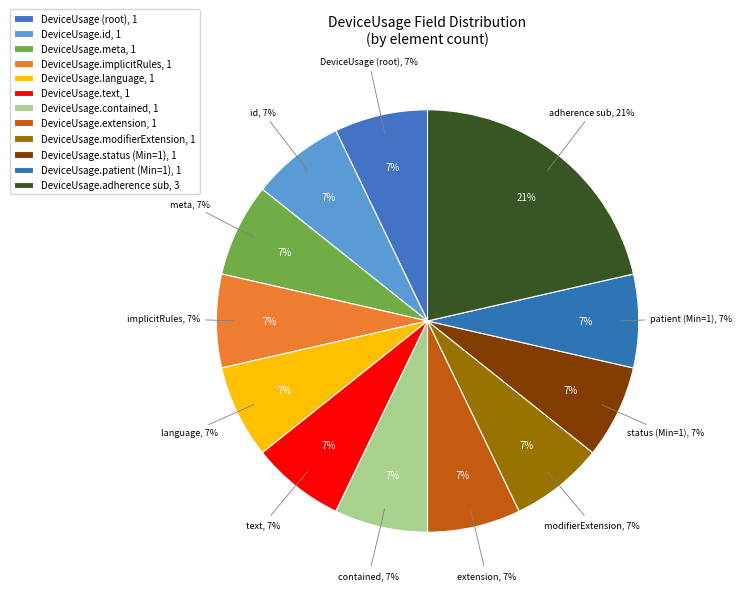

Do DeviceUsage.informationSource and DeviceUsage.implicitRules together represent more than half of the pie?

No